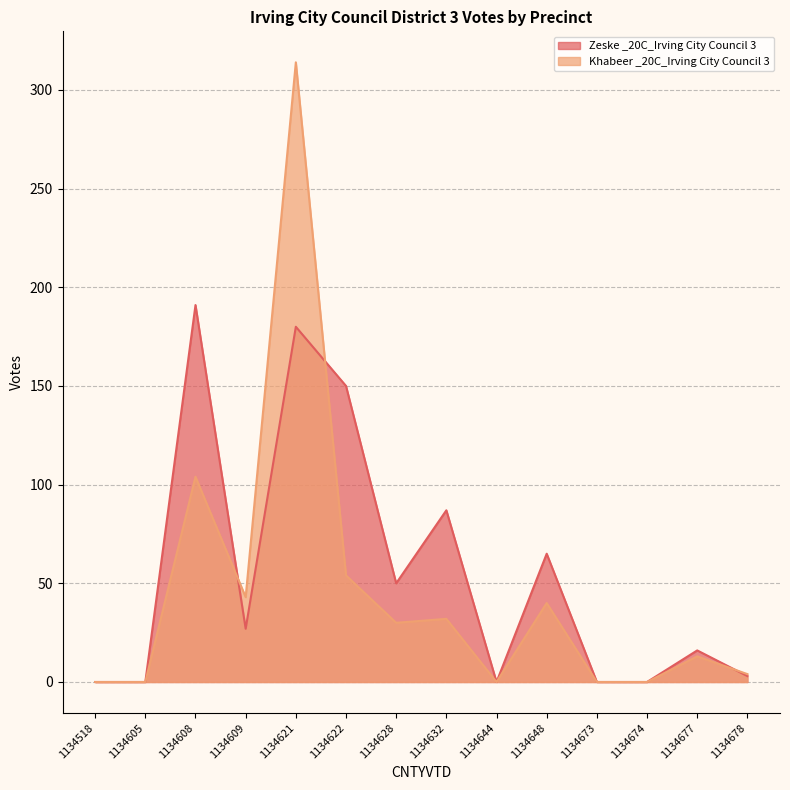

How many interior local valleys does the Khabeer _20C_Irving City Council 3 series have?

3